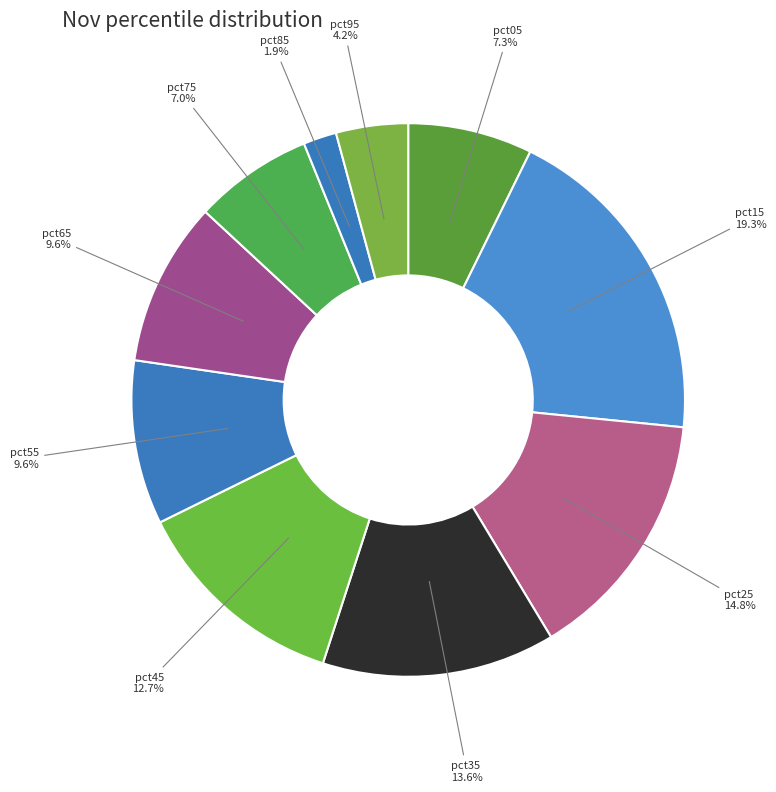

Which slice is the largest?

pct15